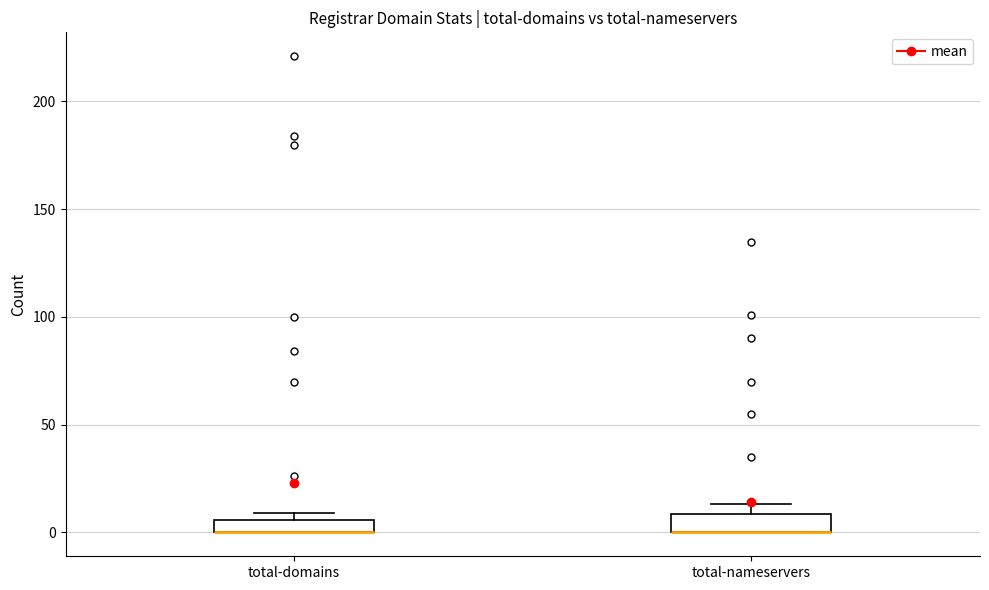

Where is the lower edge of the box for total-nameservers on the y-axis? The values are not printed on the chart, so give them approximately, as read against the axis.

0